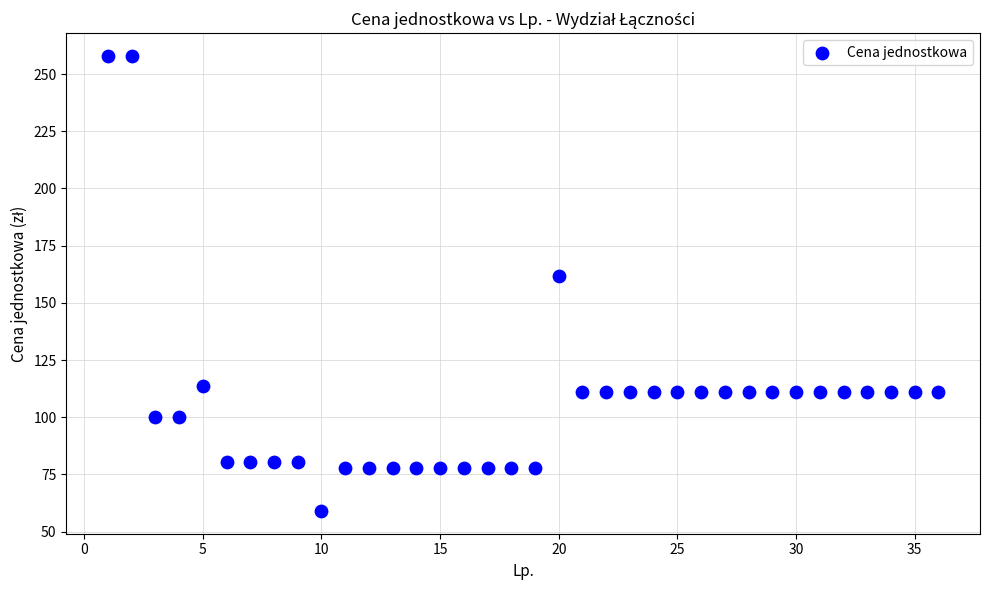

What Y value in the scatter plot is closest to 158?

161.8